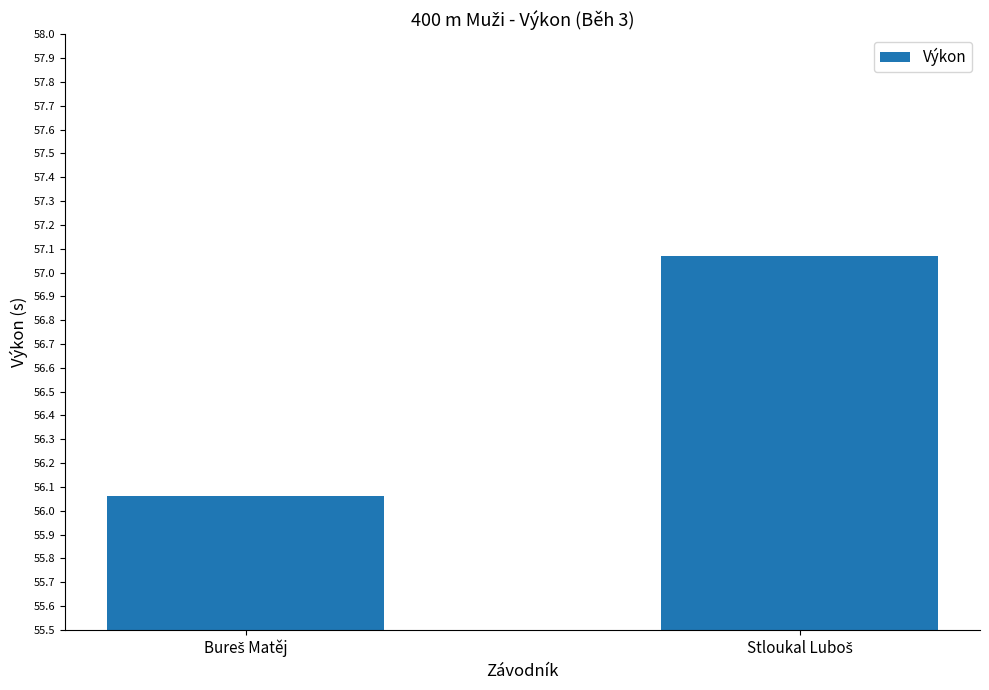

What is the difference between the maximum and minimum values?

1.0